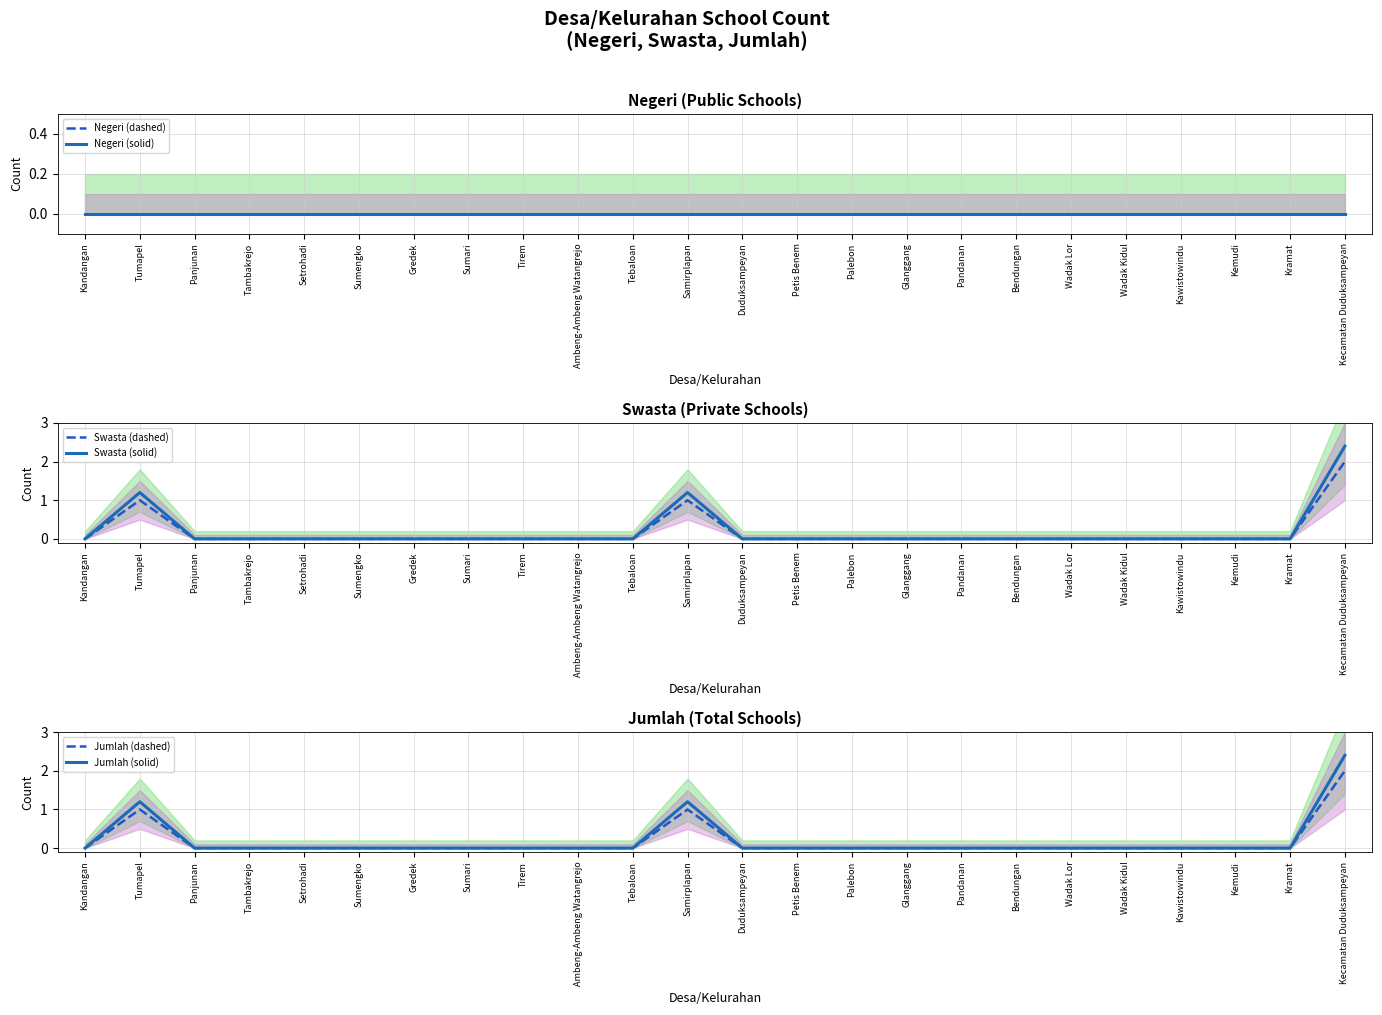

Is the value of Negeri (dashed) at Setrohadi greater than the value of Swasta (solid) at Kecamatan Duduksampeyan?

No